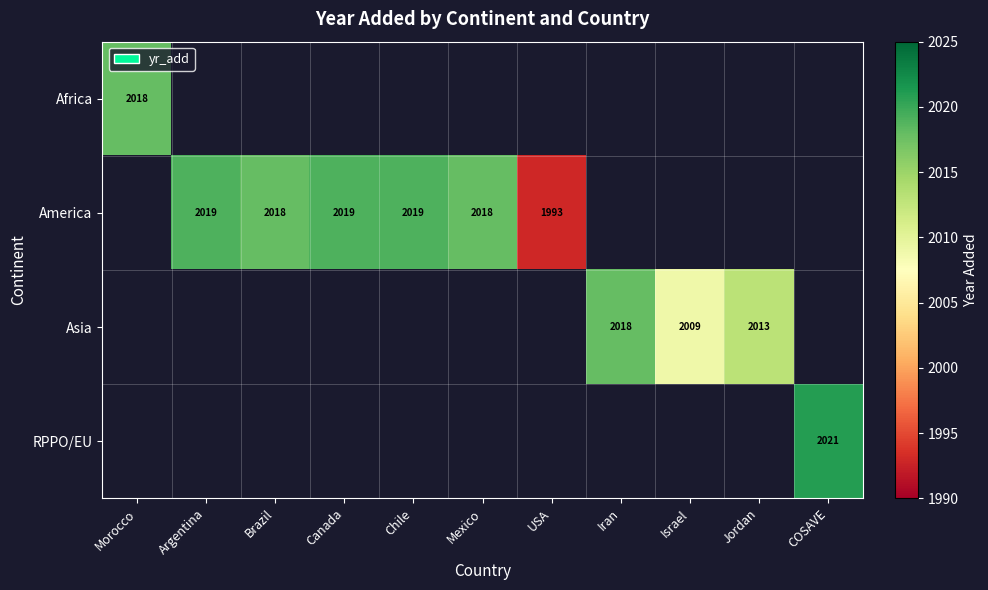

The America series shows 2018 at Mexico. True or false?

True